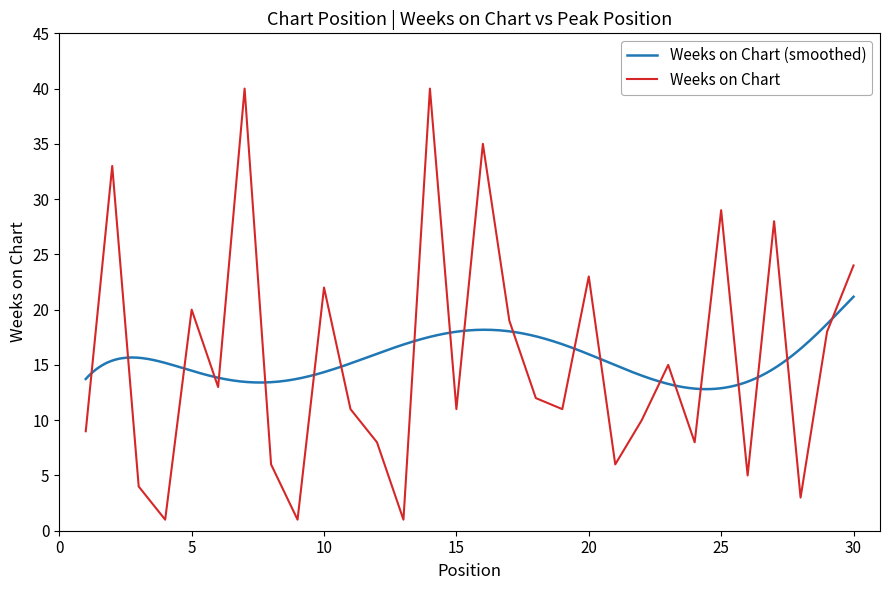

What is the change in value from 1 to 15?

+2